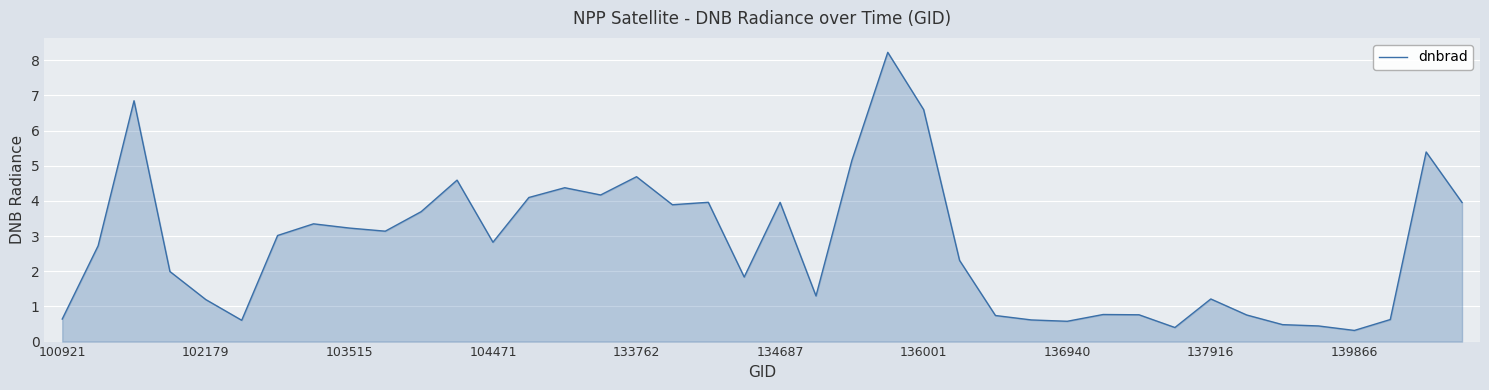

Count the number of data series in this chart.

1